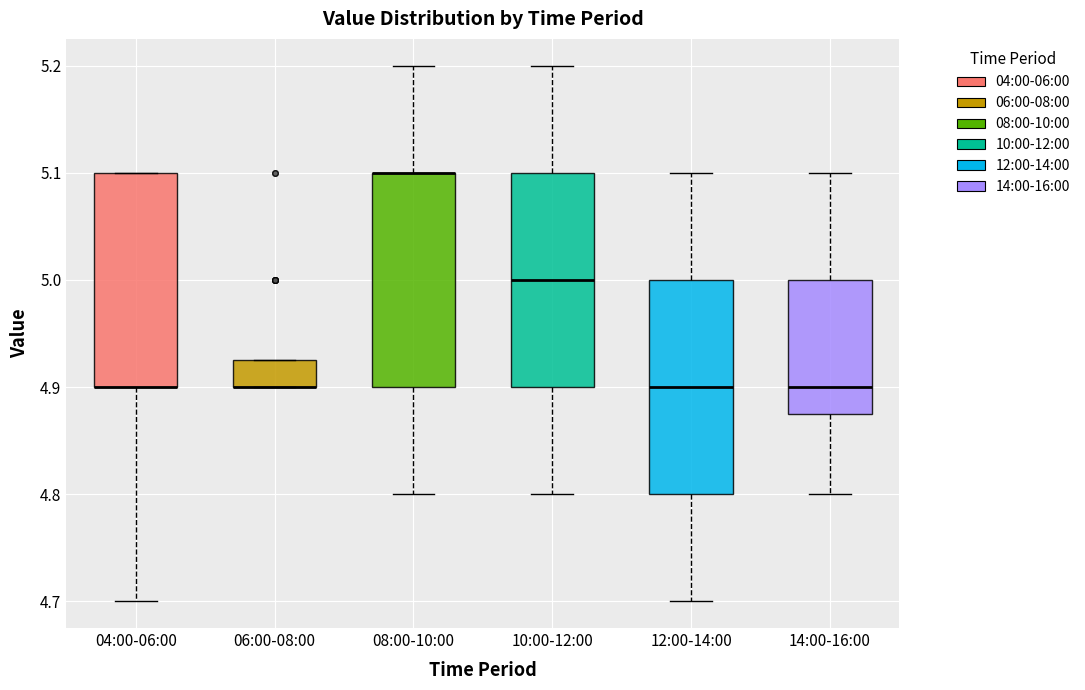

Where does the upper whisker of the box for 14:00-16:00 end on the y-axis? The values are not printed on the chart, so give them approximately, as read against the axis.

5.10